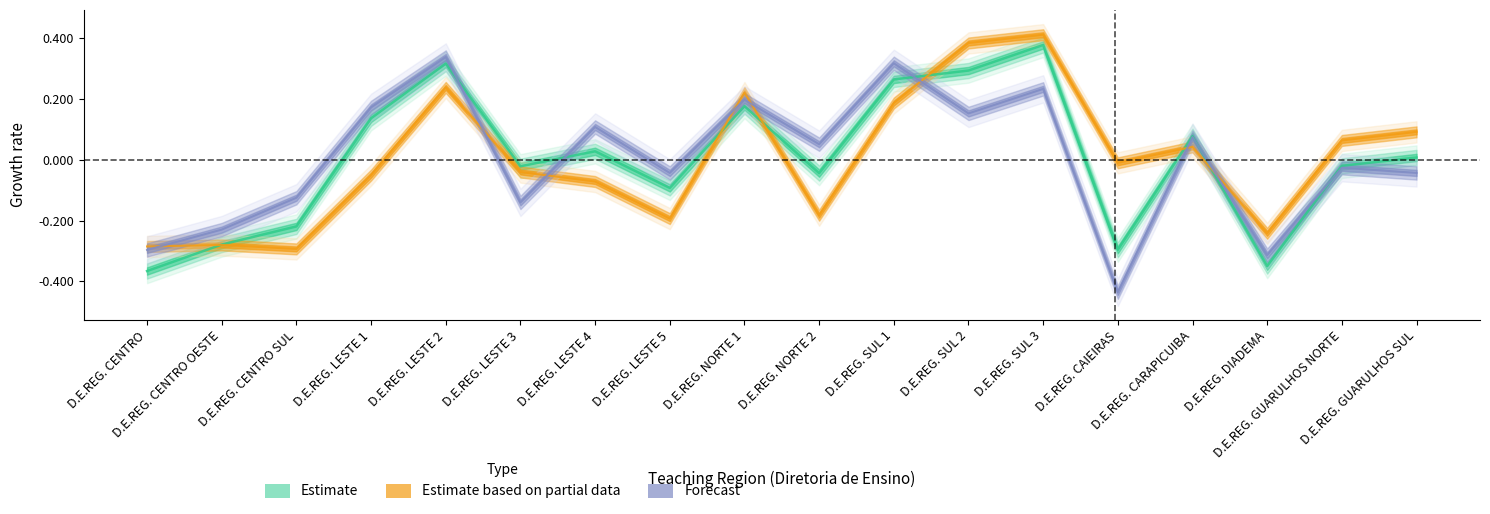

What is the sum of the TOTALIZACAO 50 a 59 values at D.E.REG. LESTE 2 and D.E.REG. CENTRO OESTE?

0.1